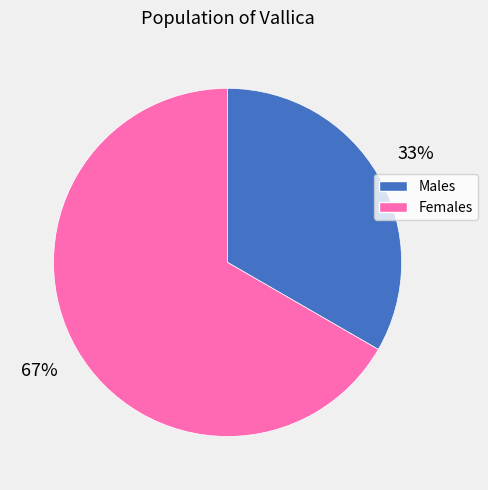

Is there any slice that represents more than half of the pie?

Yes